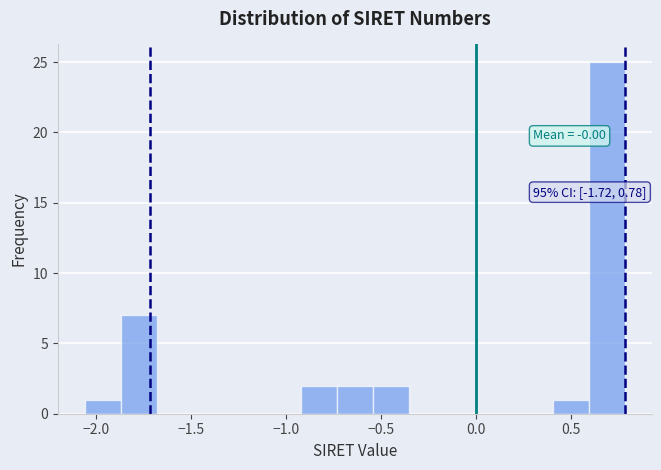

Read against the x-axis, roughly where is the centre of the tallest bar?

0.70